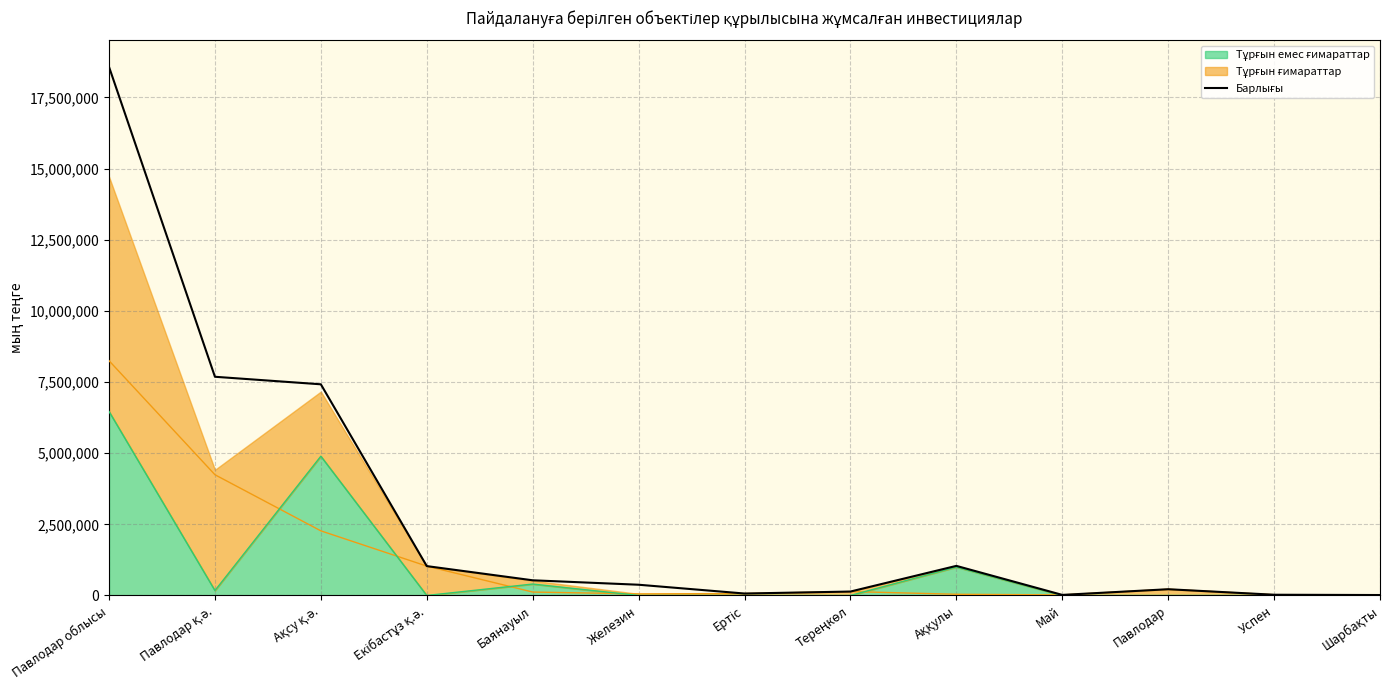

At which label is the value closest to 9292656?

Павлодар қ.ә.